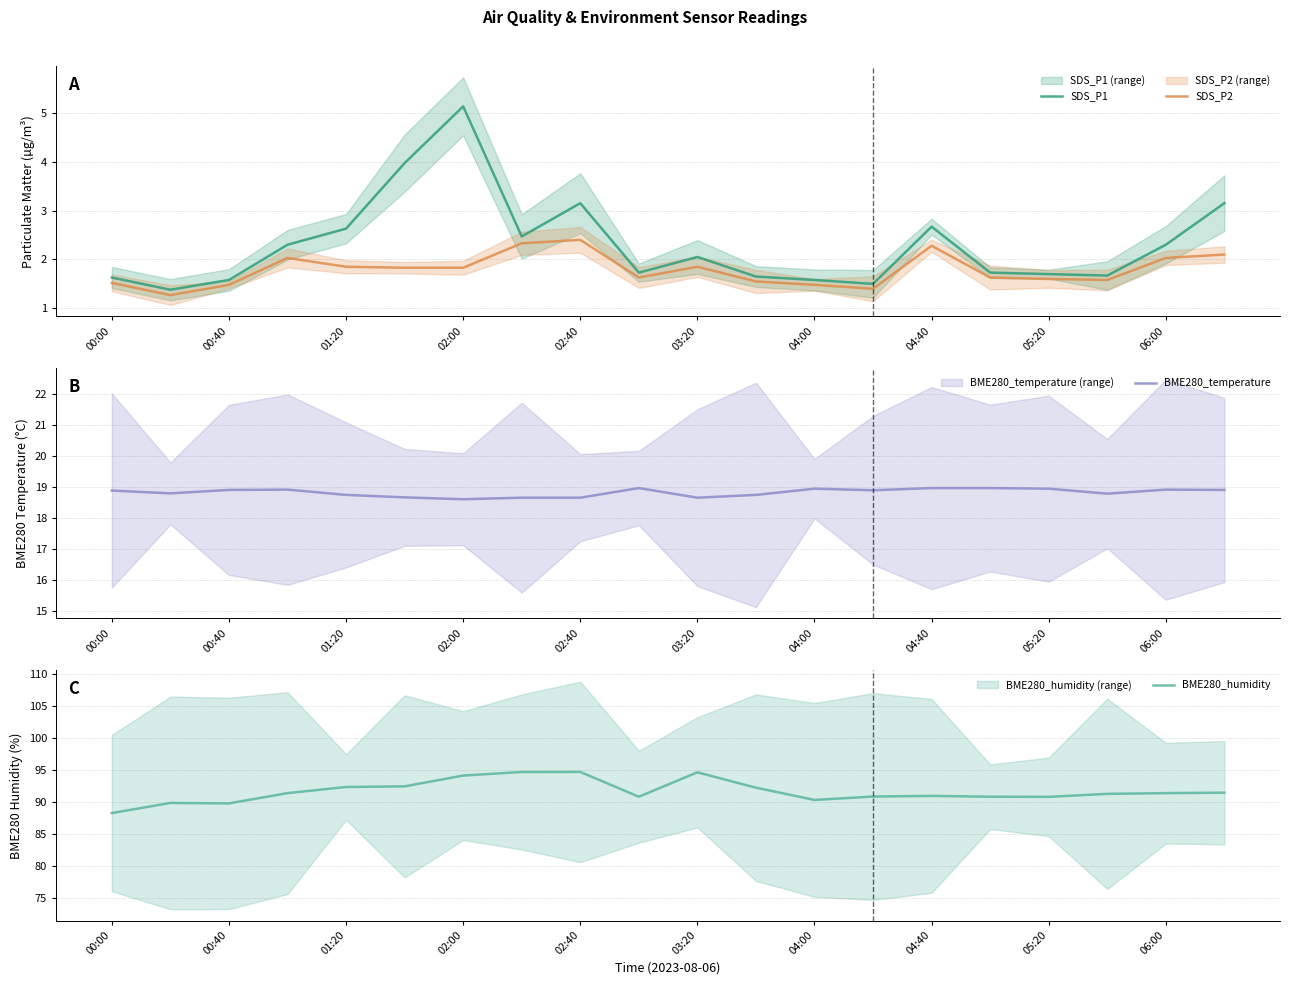

Reading right to left, extract all data points from this chart.

SDS_P1: 3.1	2.3	1.7	1.7	1.7	2.7	1.5	1.6	1.6	2.0	1.7	3.1	2.5	5.1	4.0	2.6	2.3	1.6	1.4	1.6
SDS_P2: 2.1	2.0	1.6	1.6	1.6	2.3	1.4	1.5	1.6	1.9	1.6	2.4	2.3	1.8	1.8	1.9	2.0	1.5	1.3	1.5
BME280_temperature: 18.9	18.9	18.8	18.9	19.0	19.0	18.9	18.9	18.8	18.7	19.0	18.7	18.7	18.6	18.7	18.8	18.9	18.9	18.8	18.9
BME280_humidity: 91.4	91.3	91.2	90.8	90.8	90.9	90.8	90.3	92.2	94.6	90.8	94.7	94.7	94.1	92.4	92.3	91.3	89.8	89.8	88.2